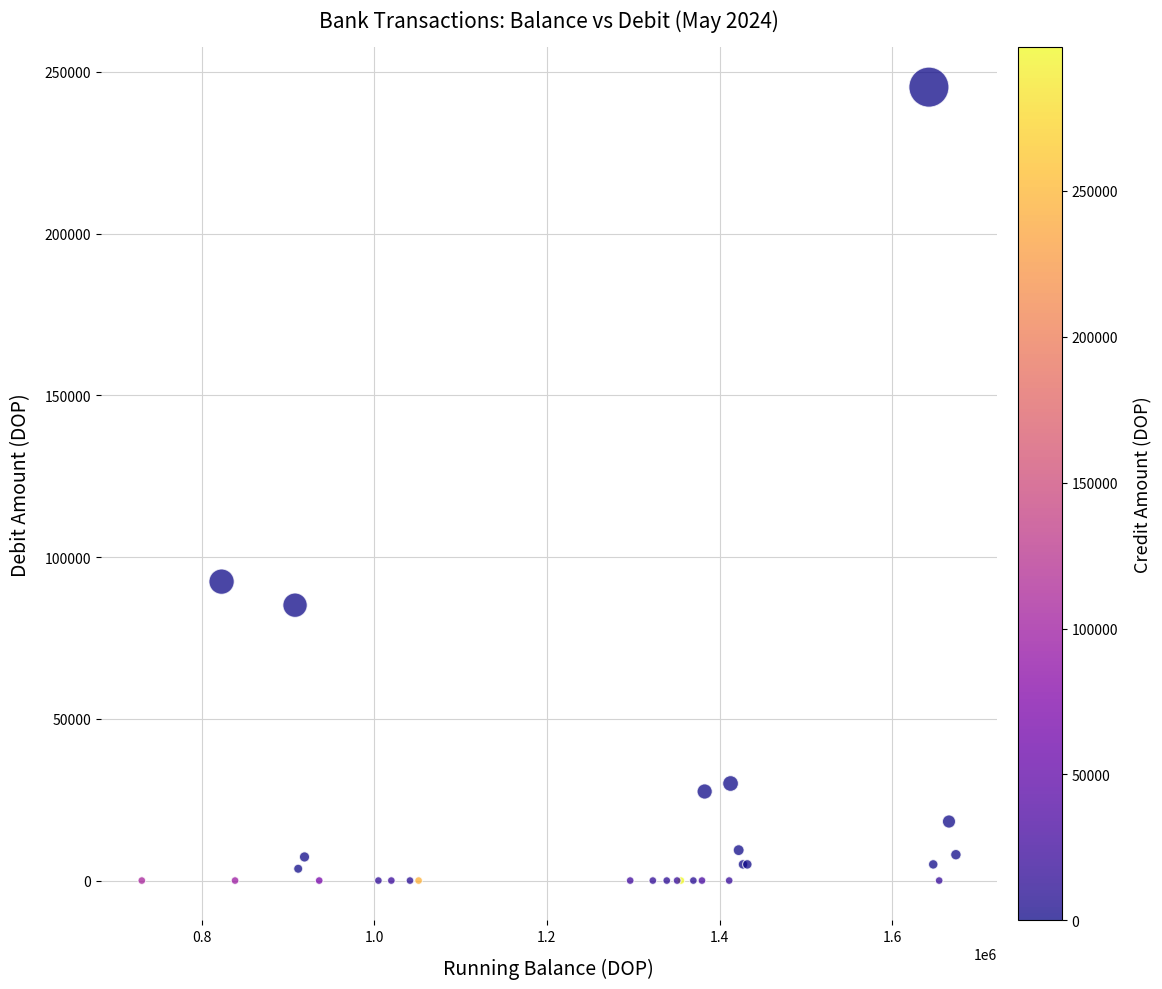

What Y value in the scatter plot is closest to 122625?

92400